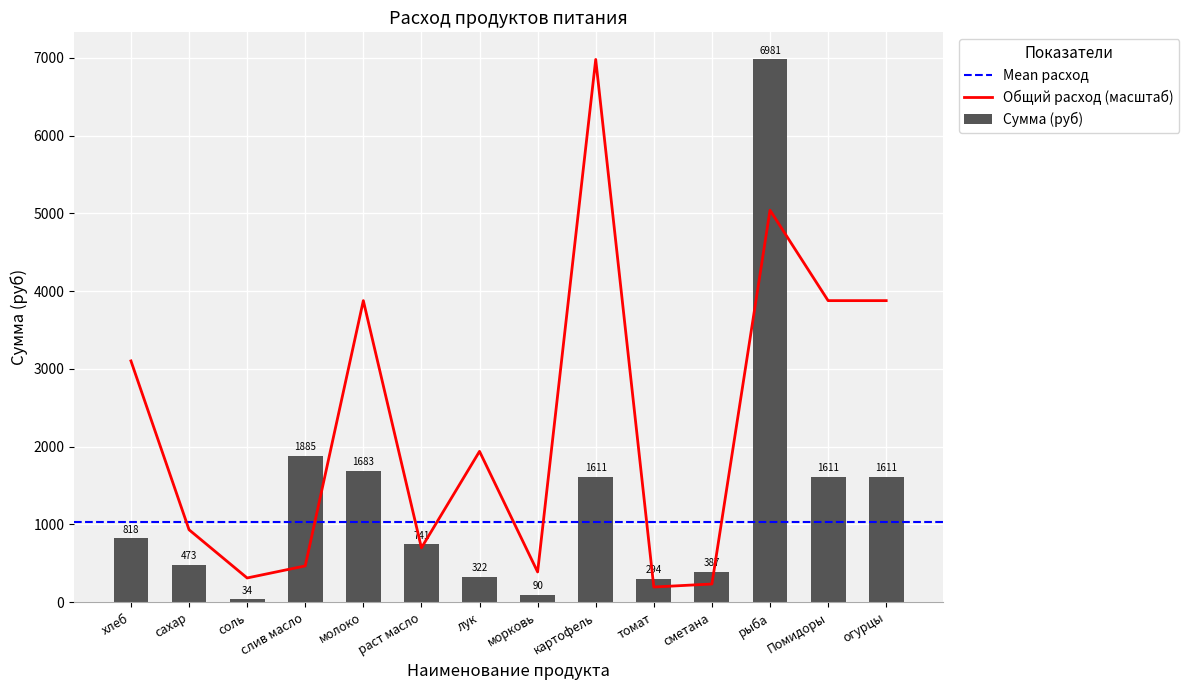

What is the label of the 8th bar from the right?

лук